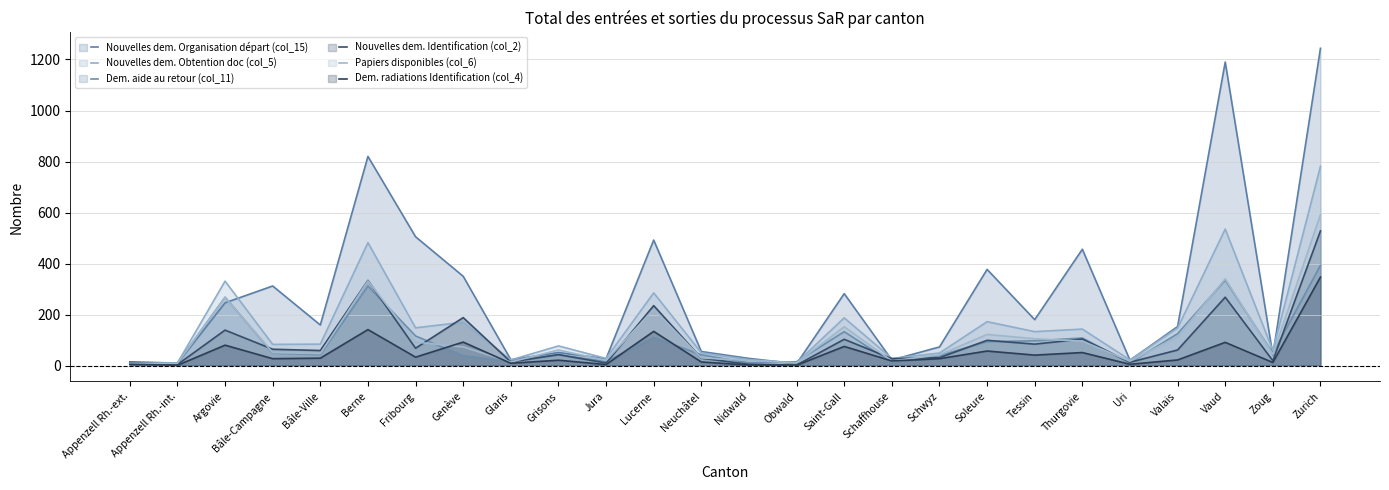

At Argovie, list the series in order from largest to smallest.

Nouvelles dem. Obtention doc (col_5) (line), Dem. aide au retour (col_11) (line), Papiers disponibles (col_6) (line), Nouvelles dem. Organisation départ (col_15) (line), Nouvelles dem. Identification (col_2) (line), Dem. radiations Identification (col_4) (line)